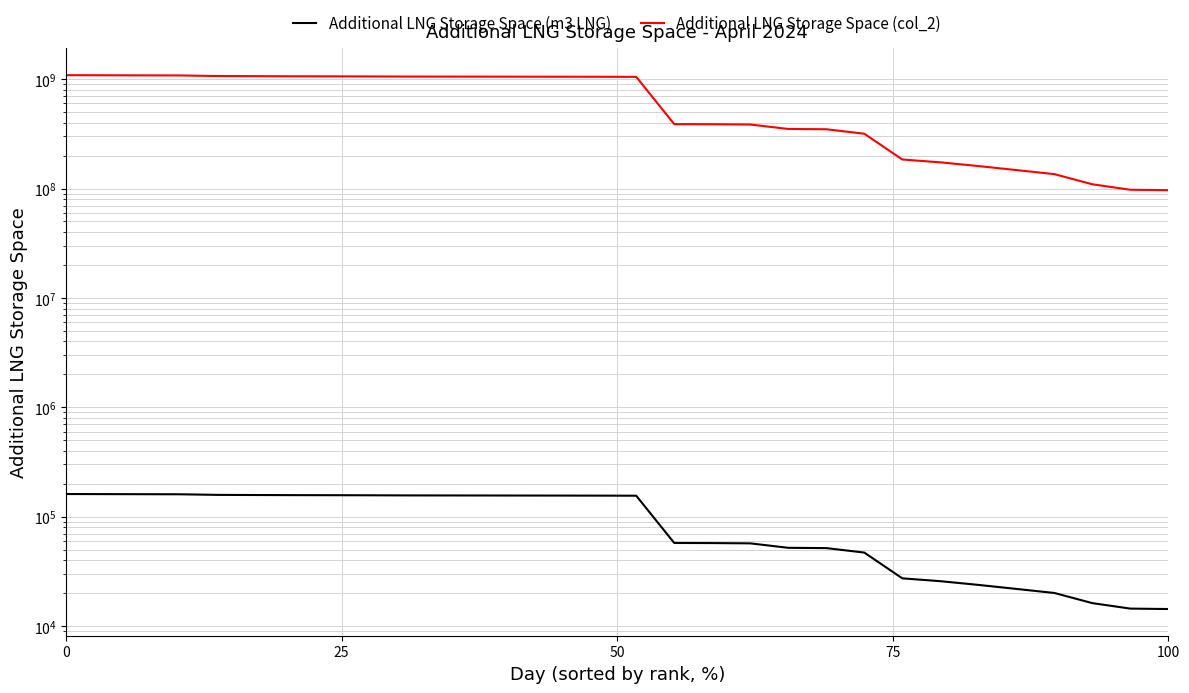

Reading left to right, transcribe all the data shown in this chart.

Additional LNG Storage Space (m3 LNG): 160905	160609	160314	160019	158009	157566	157157	156975	156679	156271	156162	156015	155867	155719	155572	155276	57403	57276	56940	51831	51526	46904	27254	25674	23744	21813	20030	16170	14409	14282
Additional LNG Storage Space (col_2): 1089328821	1087328828	1085328835	1083328774	1069752421	1066757276	1063995222	1062766979	1060771831	1058009709	1057281499	1056286415	1055291263	1054296111	1053300824	1051305744	388624682	387763267	385486110	350901836	348832585	317540427	184513447	173817592	160748377	147679028	135609810	109471179	97555437	96694022